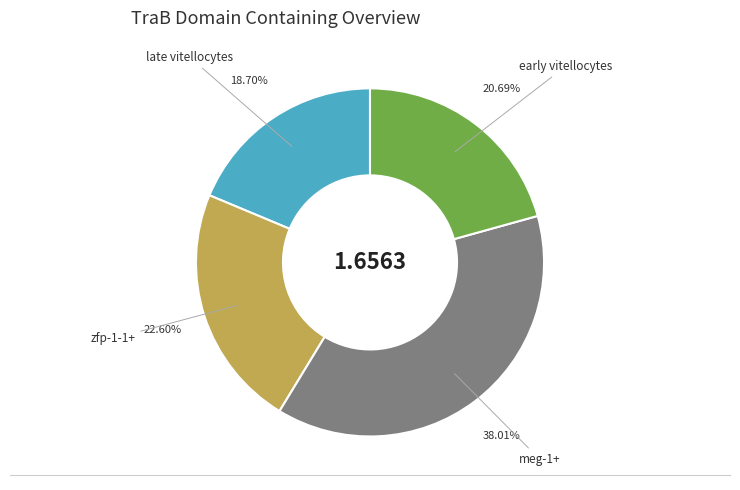

Which category has the smallest portion of the pie?

late vitellocytes